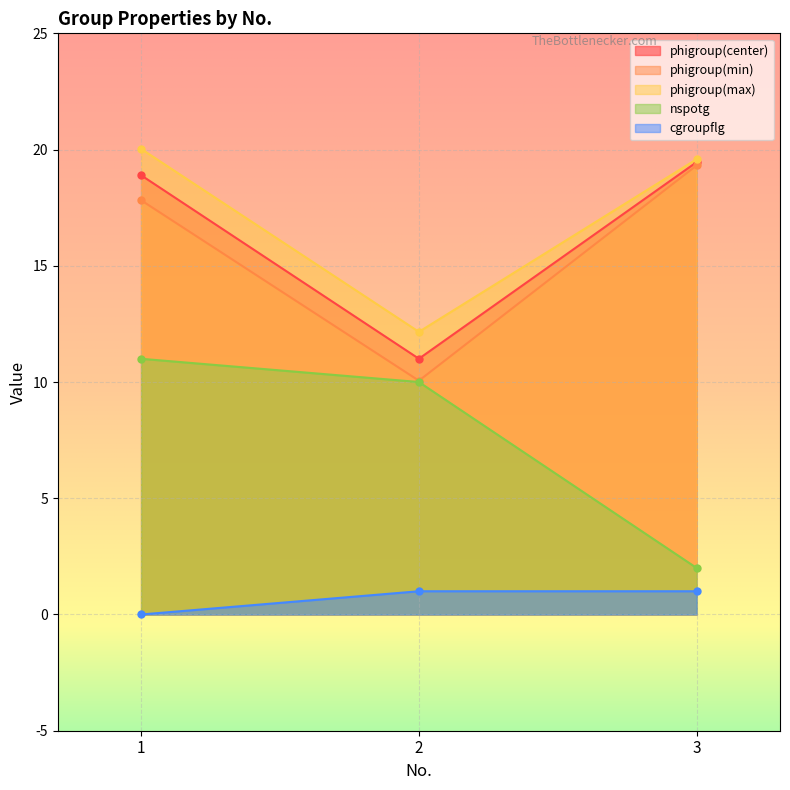

True or false: phigroup(min) has a value of 6.8 at 1.

False